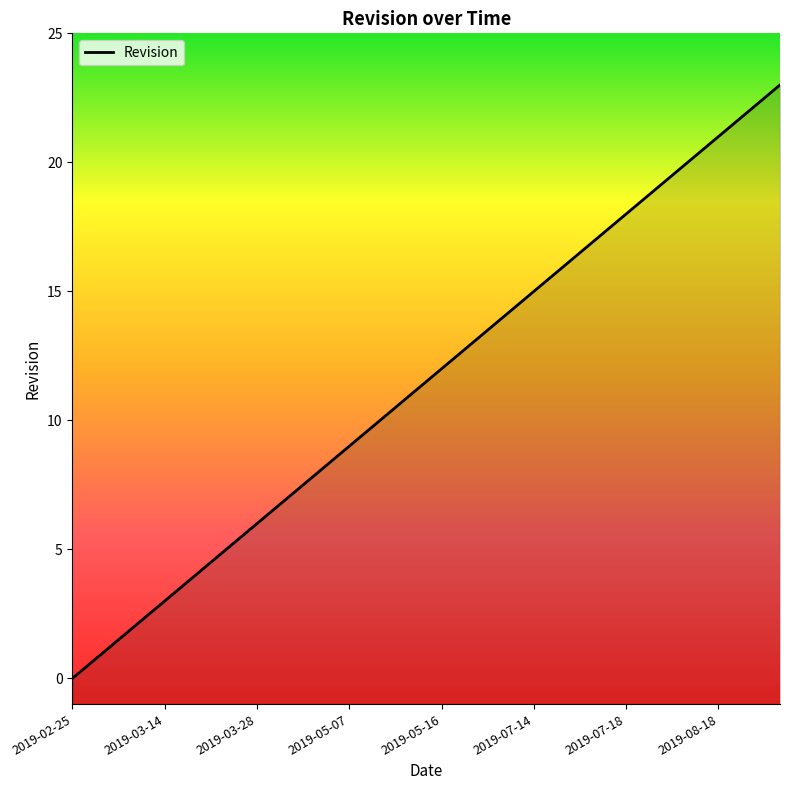

What is the sum of all values?

276